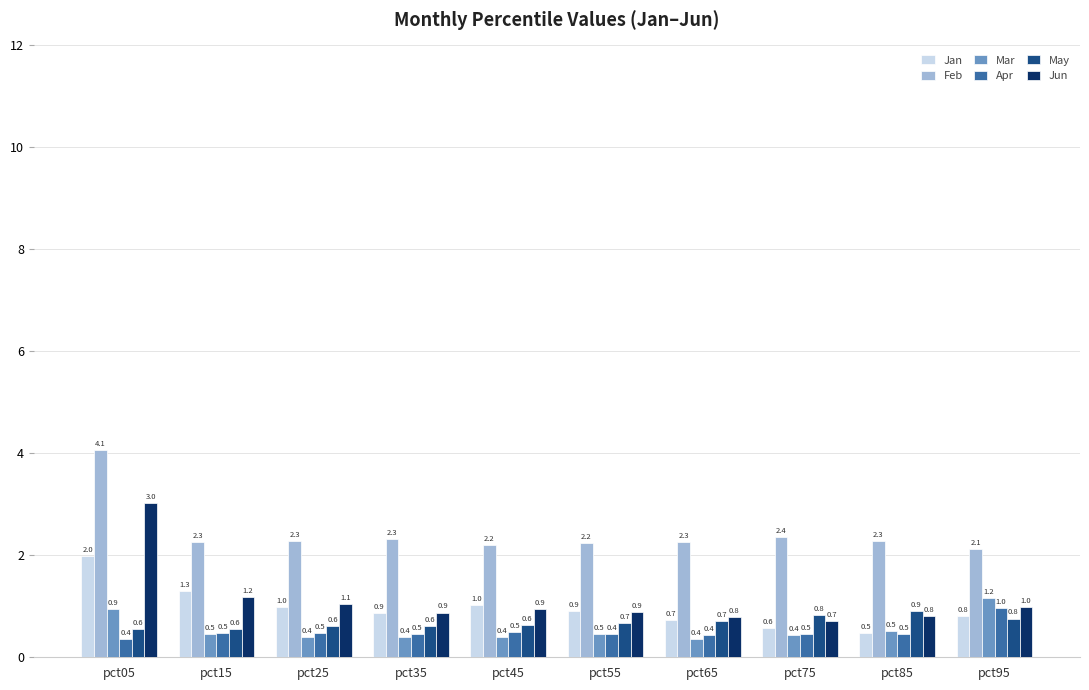

True or false: Jun has a value of 0.8 at pct85.

True